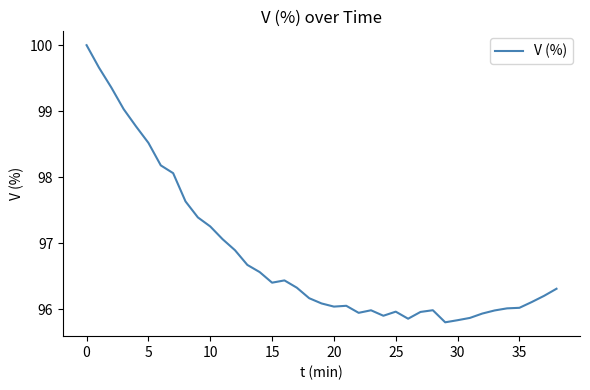

What is the greatest value displayed?

100.0